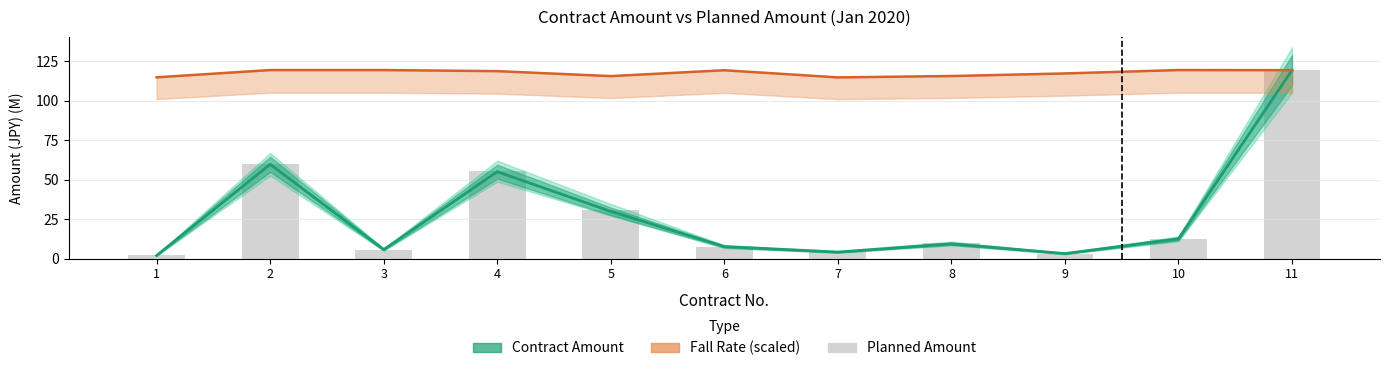

At which category does the chart reach its minimum across all series?

1